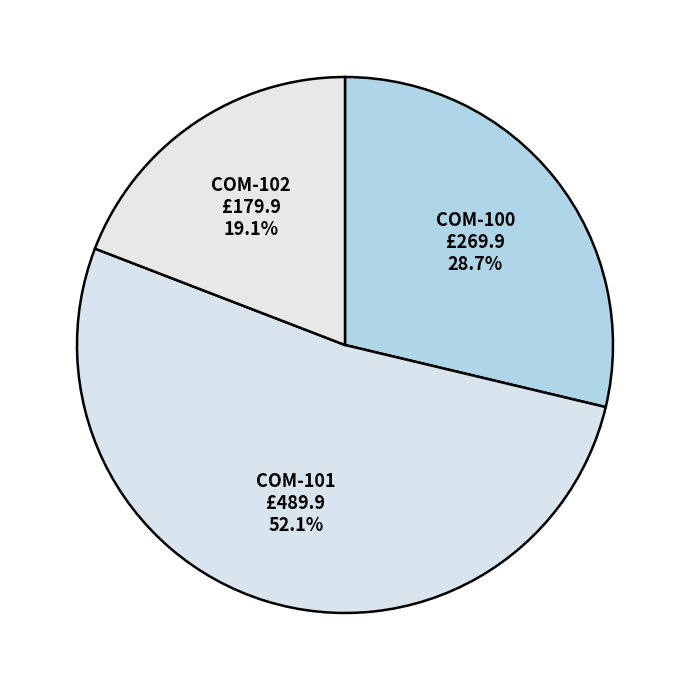

Between COM-101 and COM-102, which is larger?

COM-101